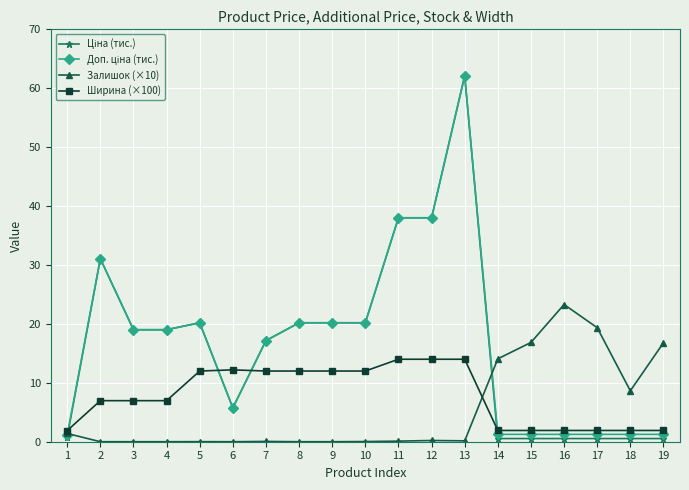

True or false: Залишок (×10) has more than 0 points higher than both neighbors.

True